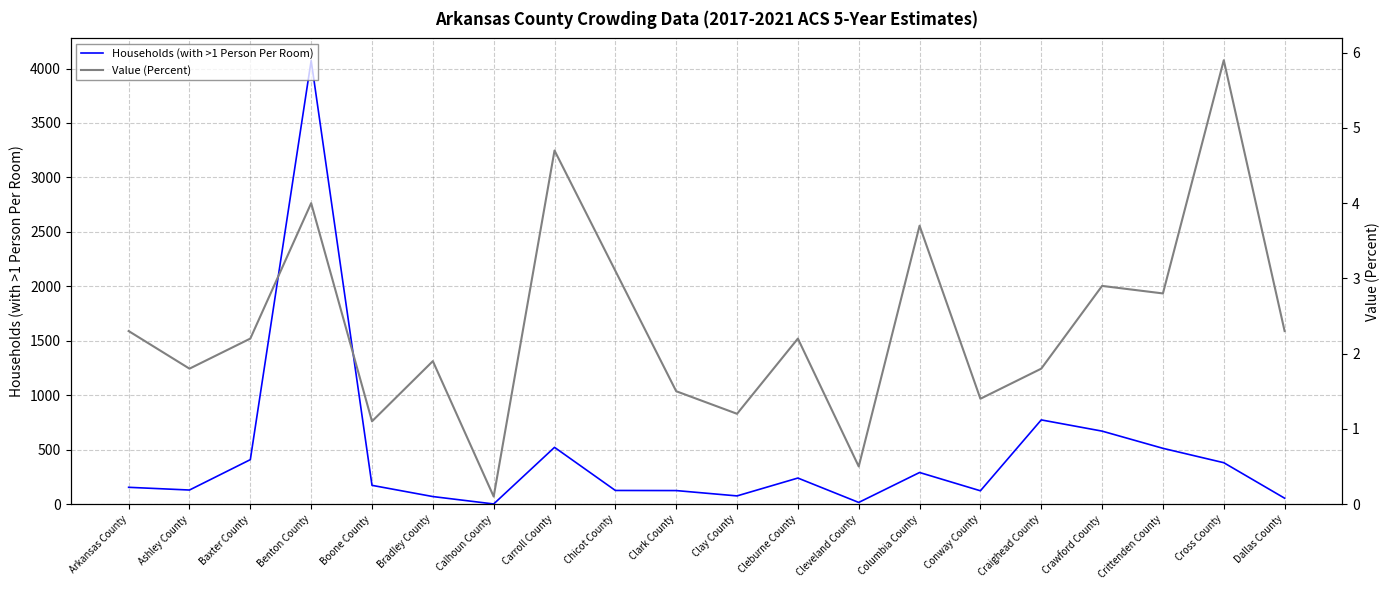

The value of Households (with >1 Person Per Room) at Chicot County is 85.0. True or false?

False